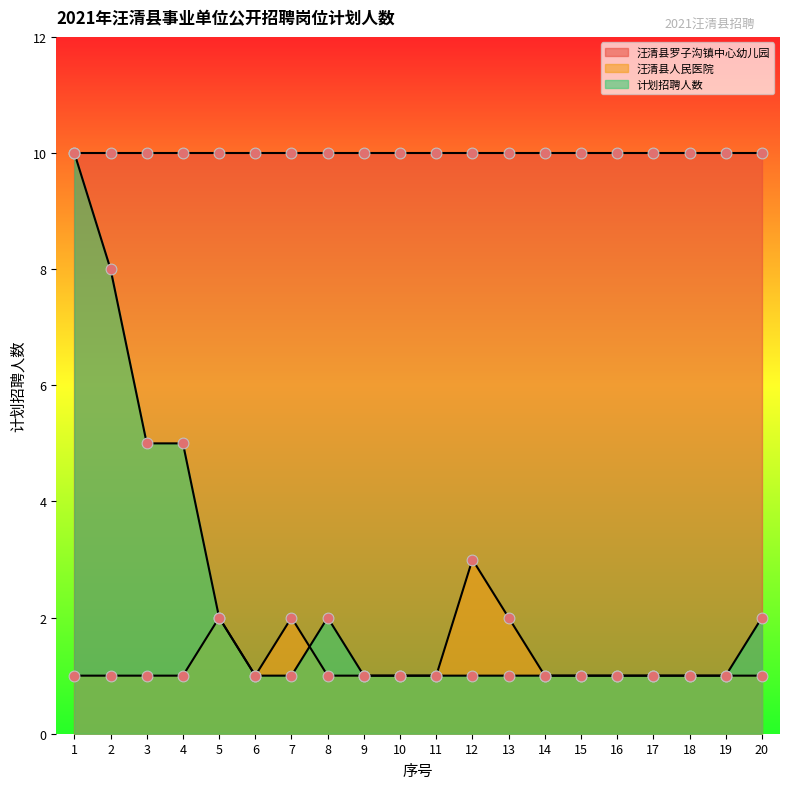

Which series contains the highest Y value?

计划招聘人数